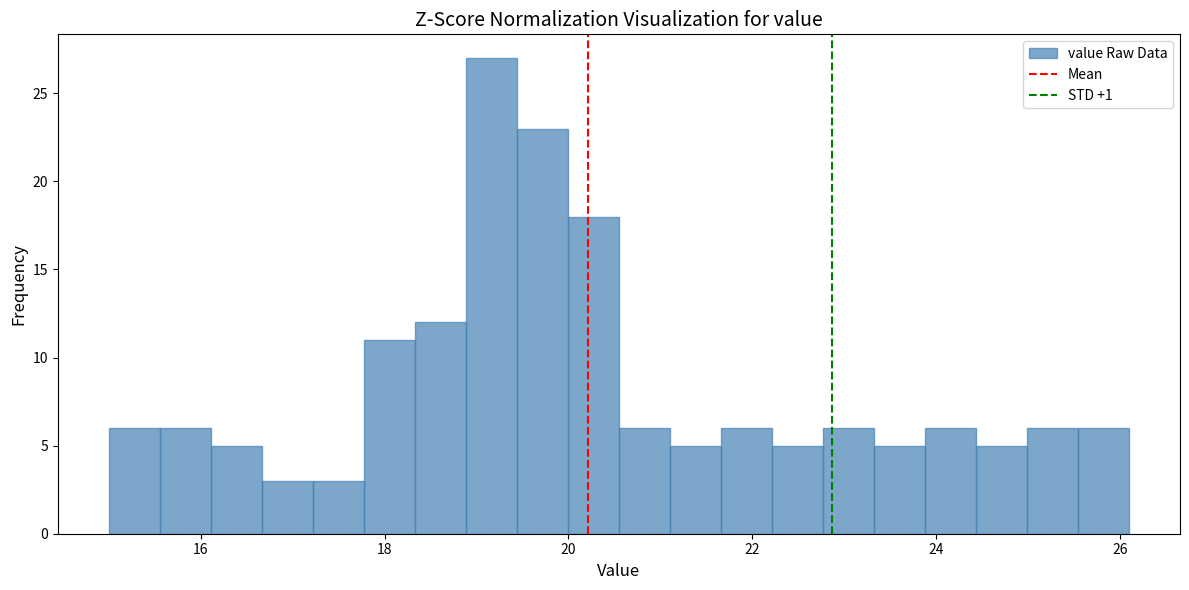

Around what value on the x-axis is the tallest bar? Give the approximate position of its centre, as read against the axis.

19.2